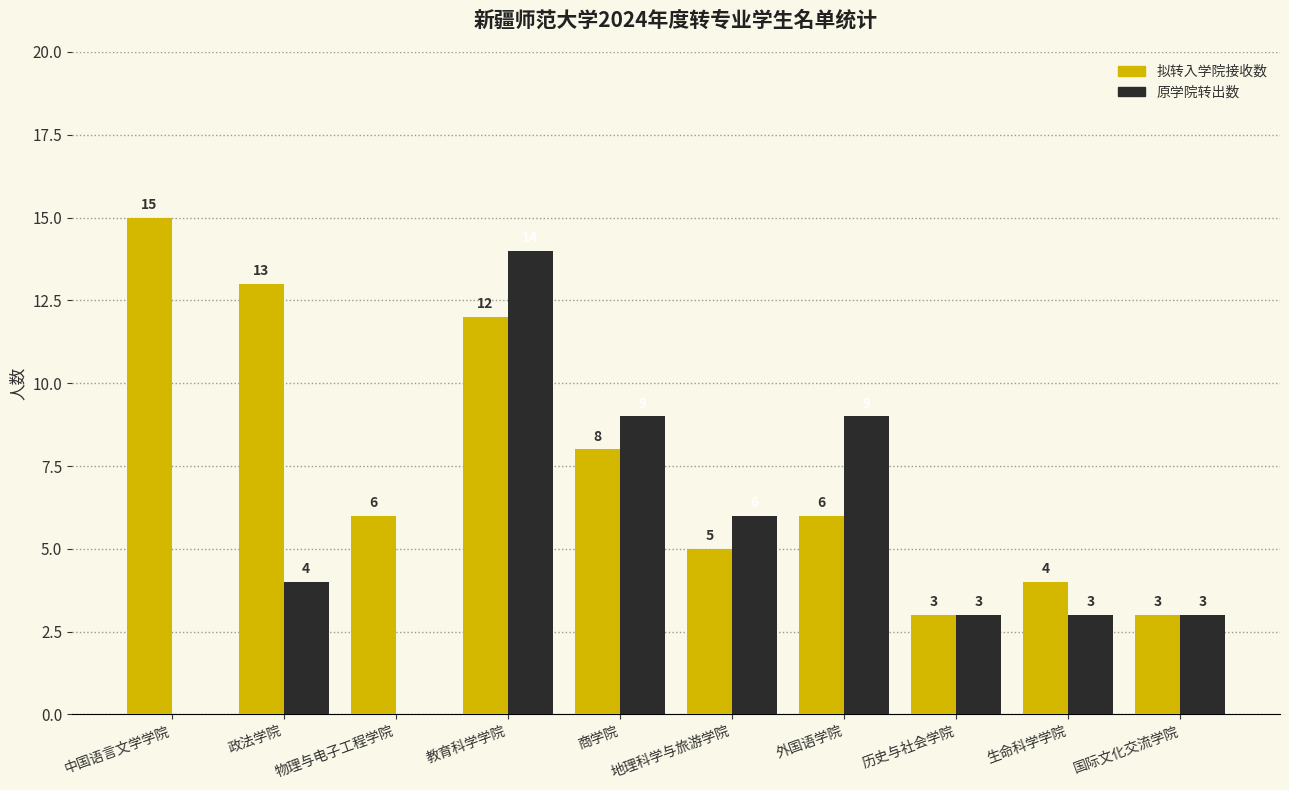

Reading left to right, extract all data points from this chart.

拟转入学院接收数: 15	13	6	12	8	5	6	3	4	3
原学院转出数: 0	4	0	14	9	6	9	3	3	3